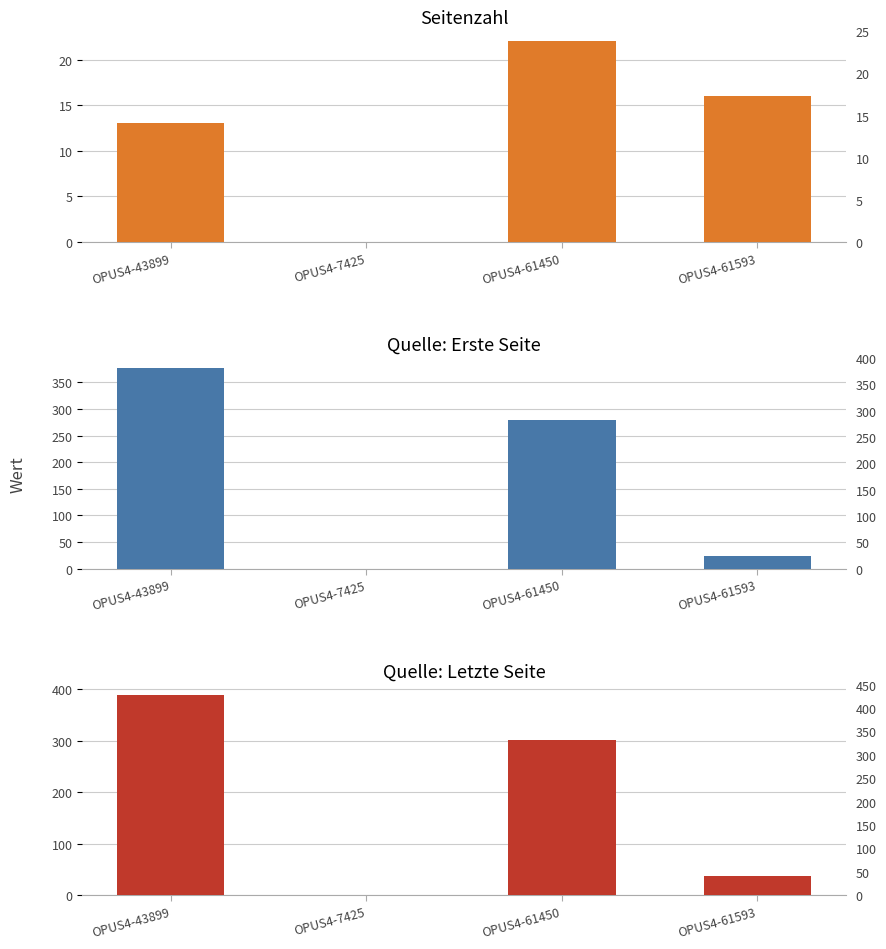

What is the label of the 1st bar from the left?

OPUS4-43899